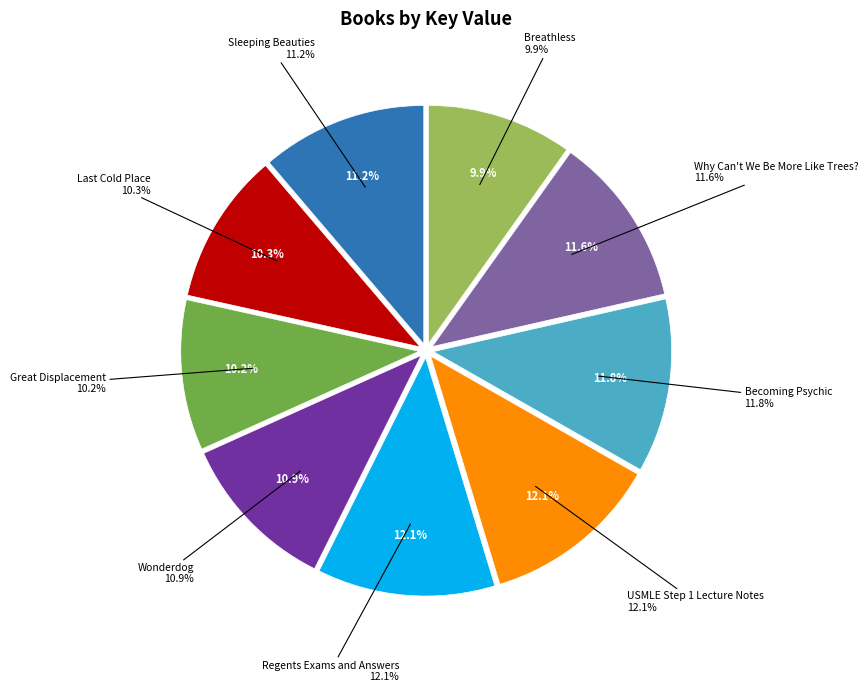

Rank the categories by value from lowest to highest.

Breathless, Great Displacement, Last Cold Place, Wonderdog, Sleeping Beauties, Why Can't We Be More Like Trees?, Becoming Psychic, Regents Exams and Answers, USMLE Step 1 Lecture Notes